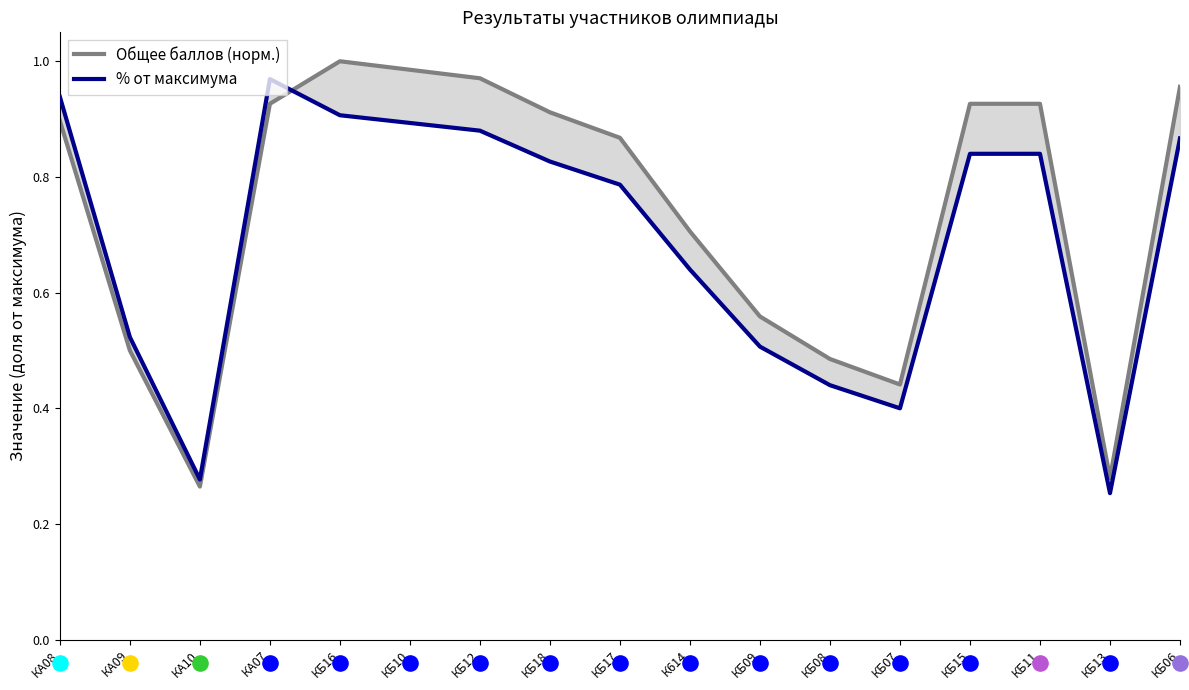

Which series has the largest Y range (max minus min)?

Общее баллов (норм.)